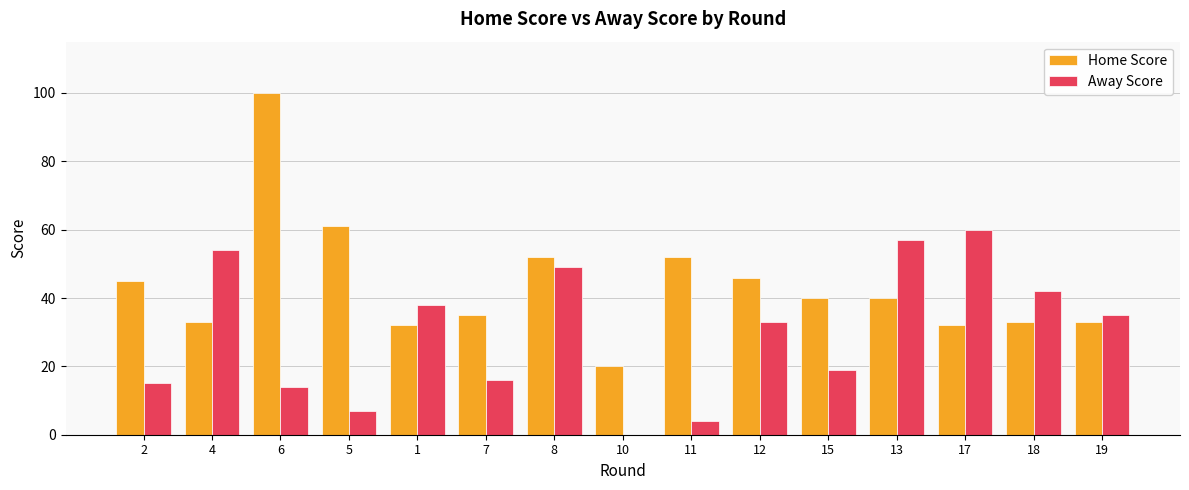

Is the value of Away Score at 7 greater than the value of Home Score at 12?

No